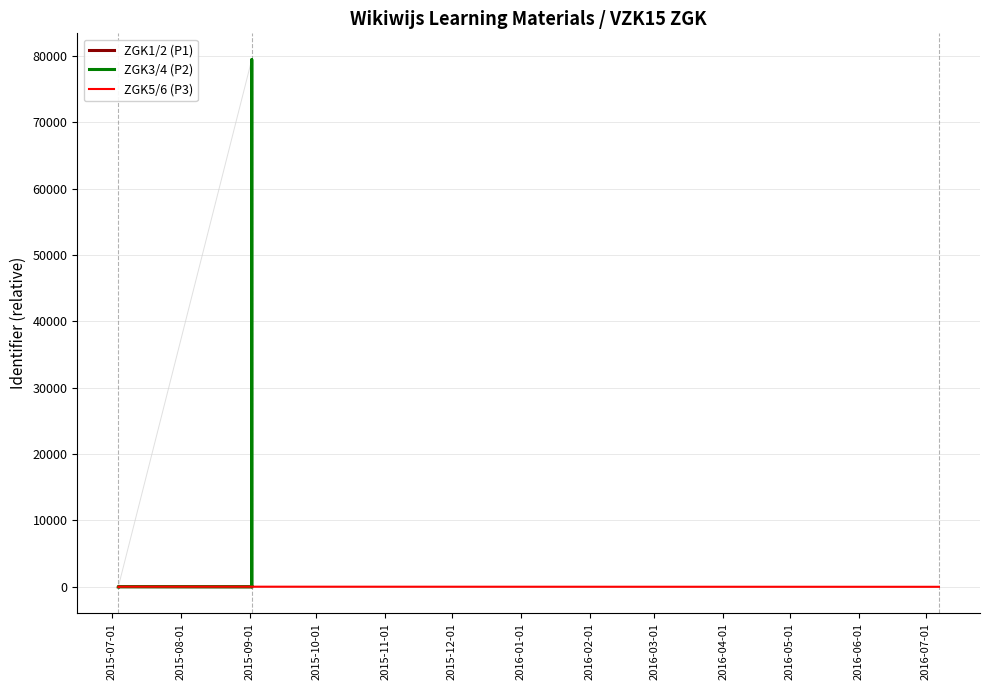

What is the difference between the ZGK1/2 (P1) values at 2015-12-01 and 2015-11-01?

2